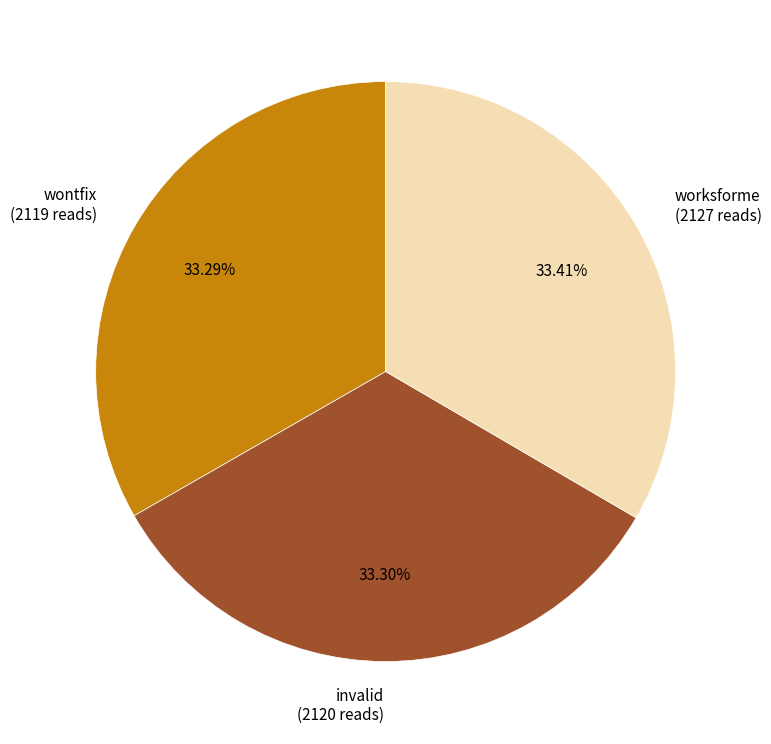

Is it true that worksforme is 41% of the pie?

False